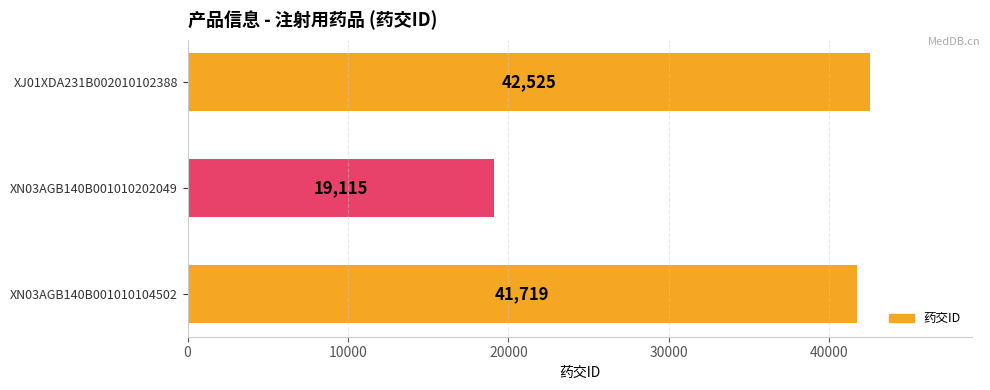

True or false: the data shows 56328 at XJ01XDA231B002010102388.

False